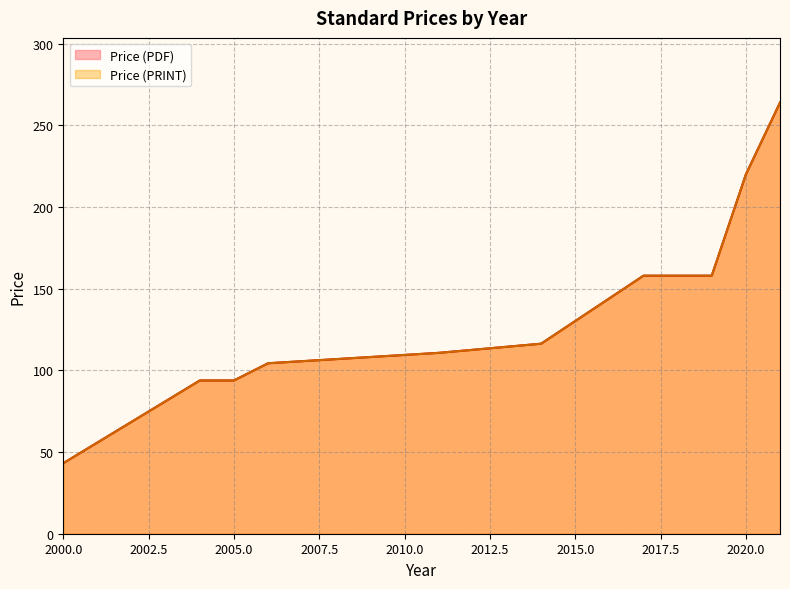

At which category is the sum across all series the highest?

2021